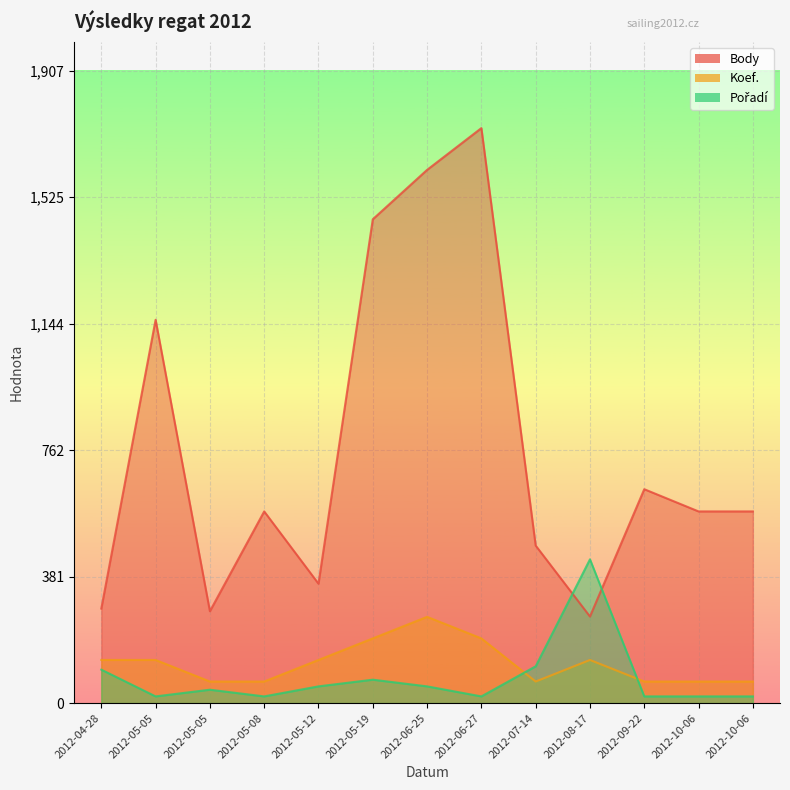

What is the average value of the Body series?

768.8